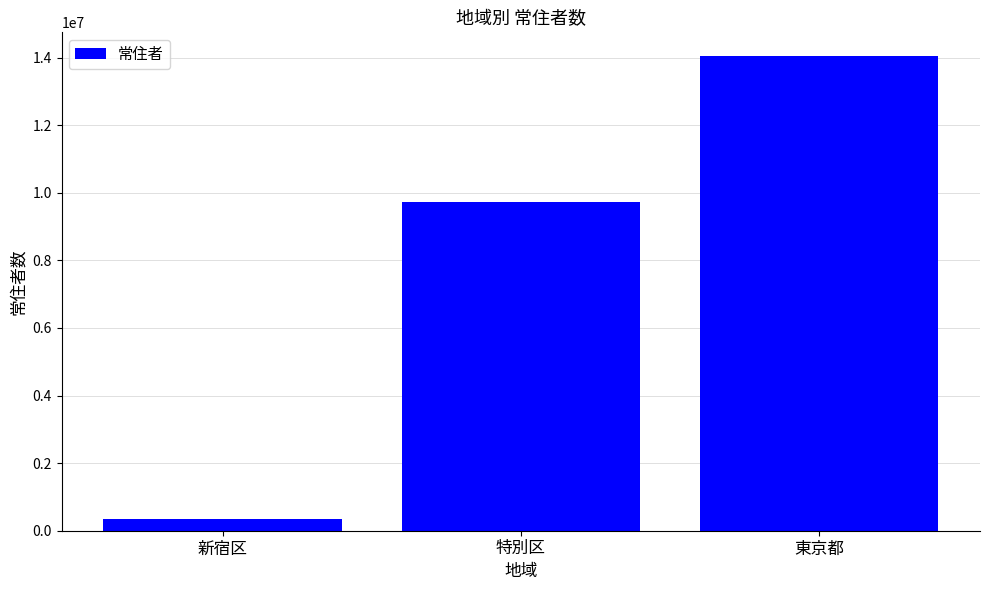

Reading left to right, extract all data points from this chart.

349385	9733276	14047594